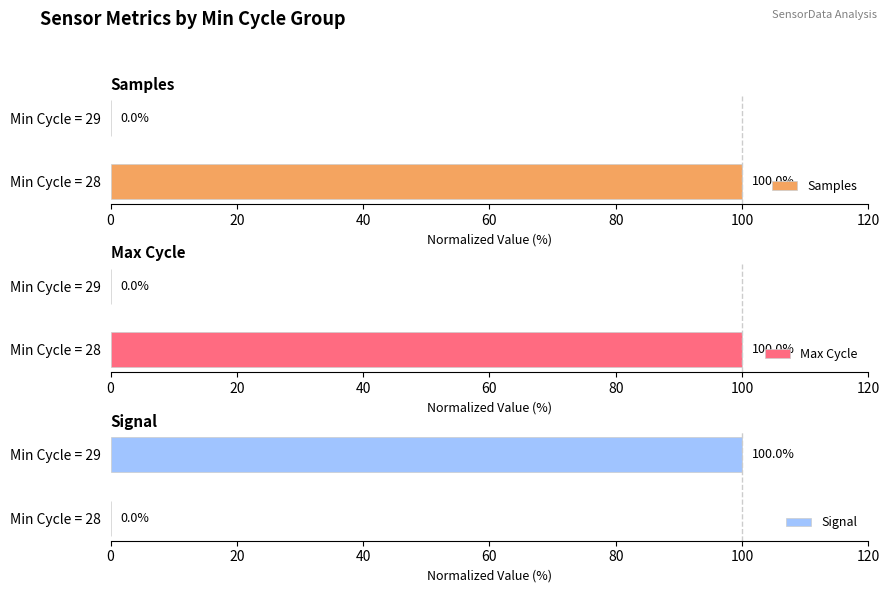

Does the chart contain any negative values?

No